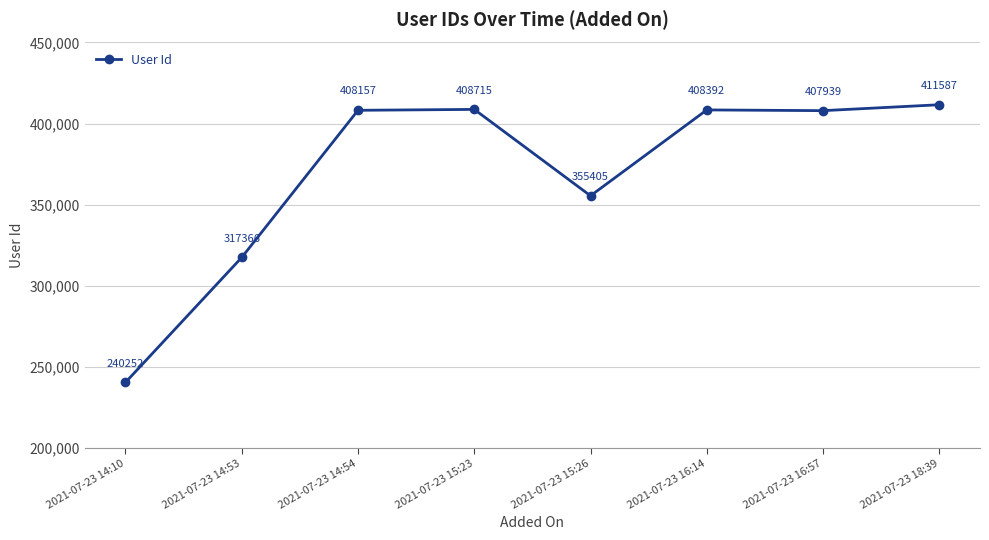

Is it true that the value at 2021-07-23 15:26 is 355405?

True